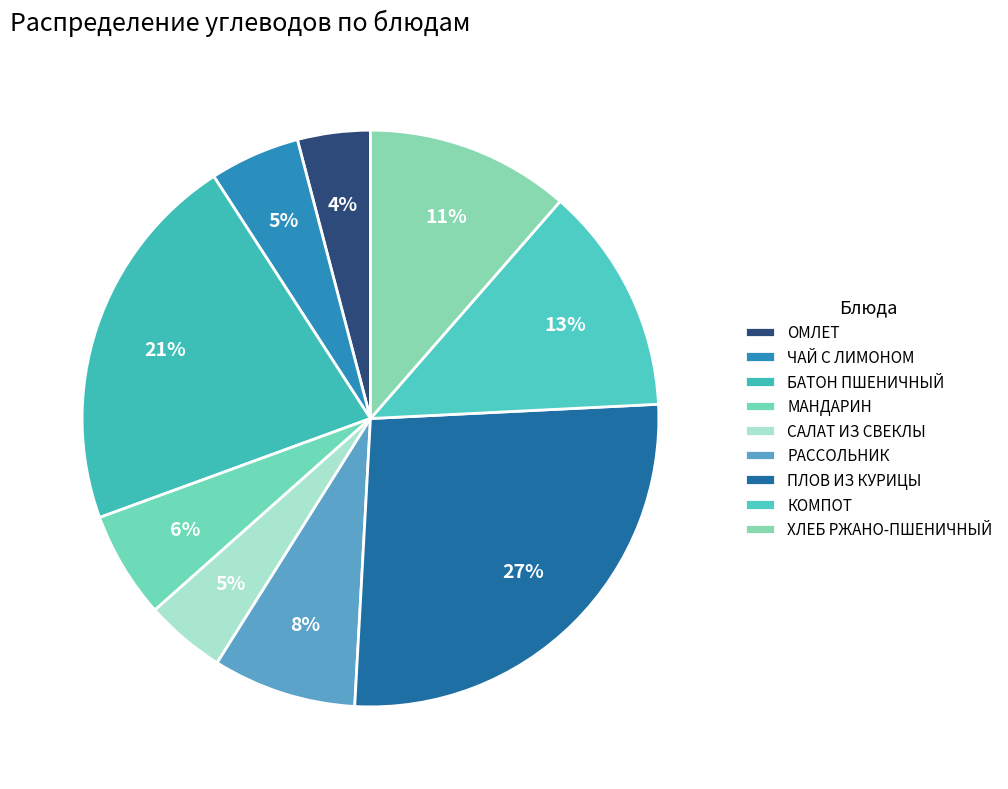

What is the largest slice in the pie chart?

ПЛОВ ИЗ КУРИЦЫ (Углеводы)